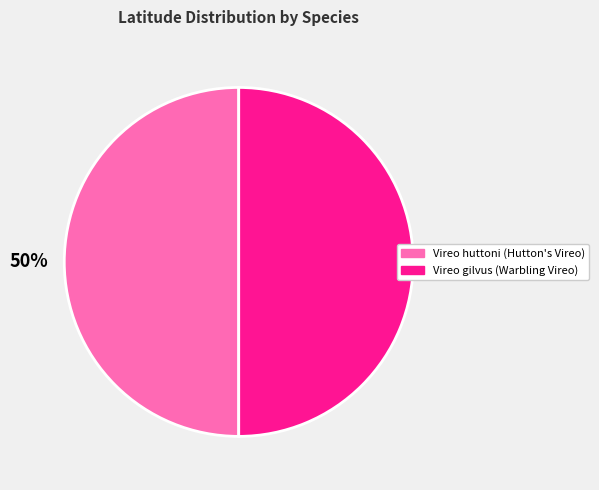

To the nearest percent, what is the average slice percentage?

50%